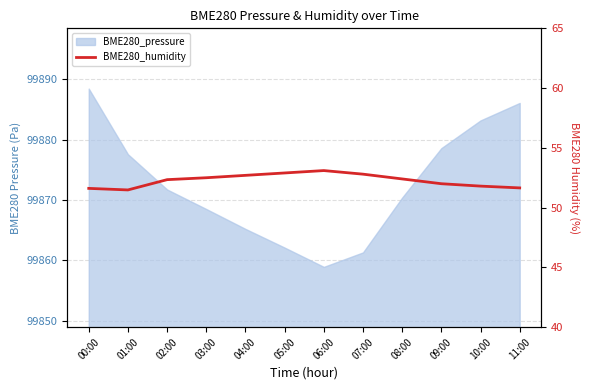

What position from the right is 09:00?

3